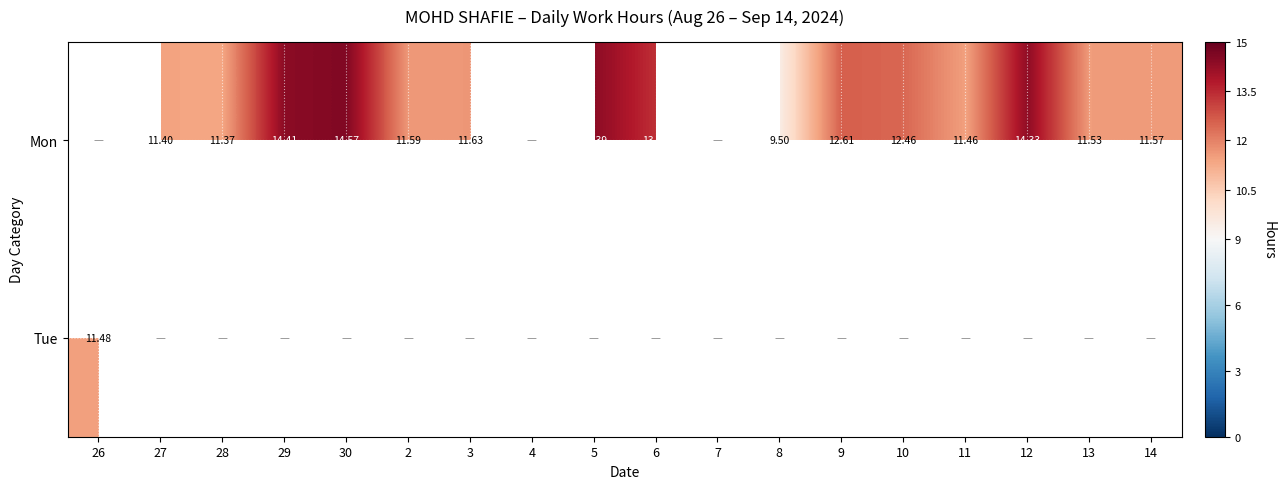

Rank the categories by Mon value from highest to lowest.

26, 30, 29, 4, 5, 7, 12, 6, 9, 10, 3, 2, 14, 13, 11, 27, 28, 8